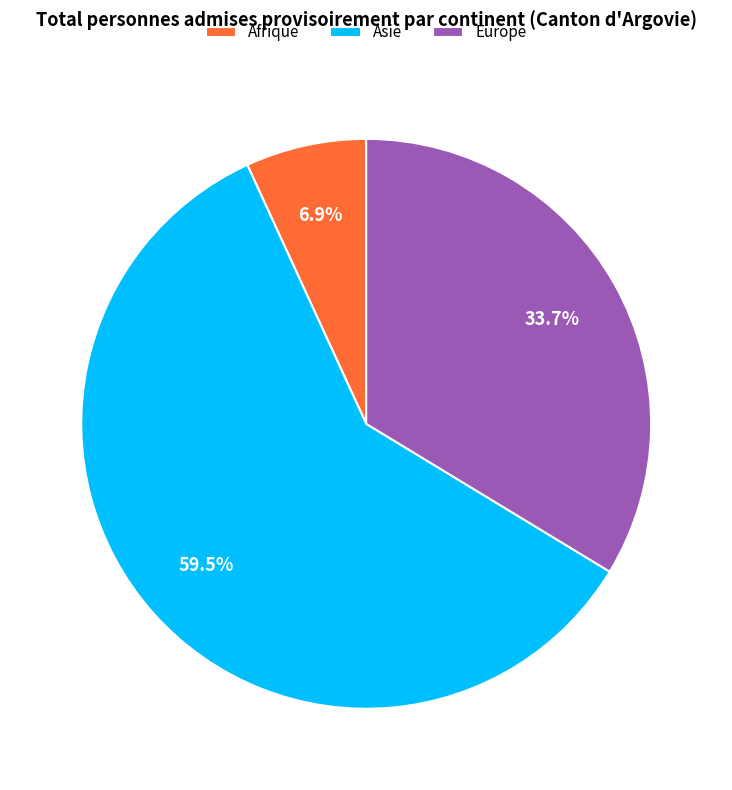

The Afrique slice represents 7% of the pie. True or false?

True